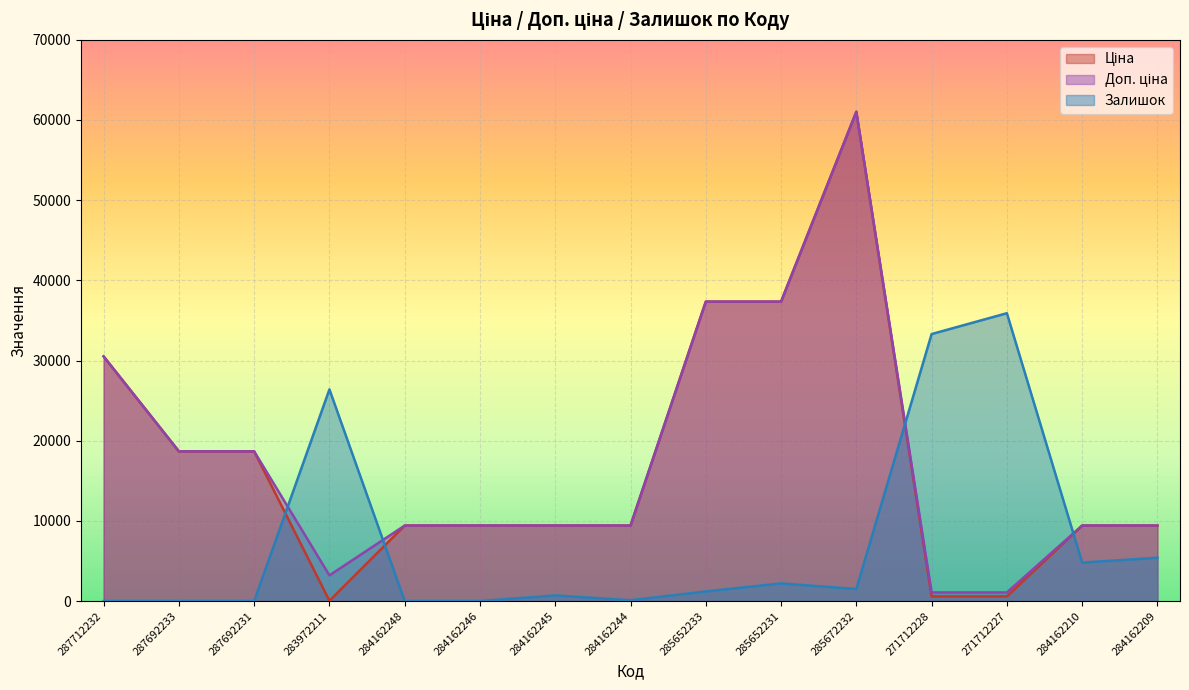

List the labels in order of Ціна value, smallest first.

283972211, 271712228, 271712227, 284162248, 284162246, 284162245, 284162244, 284162210, 284162209, 287692233, 287692231, 287712232, 285652233, 285652231, 285672232